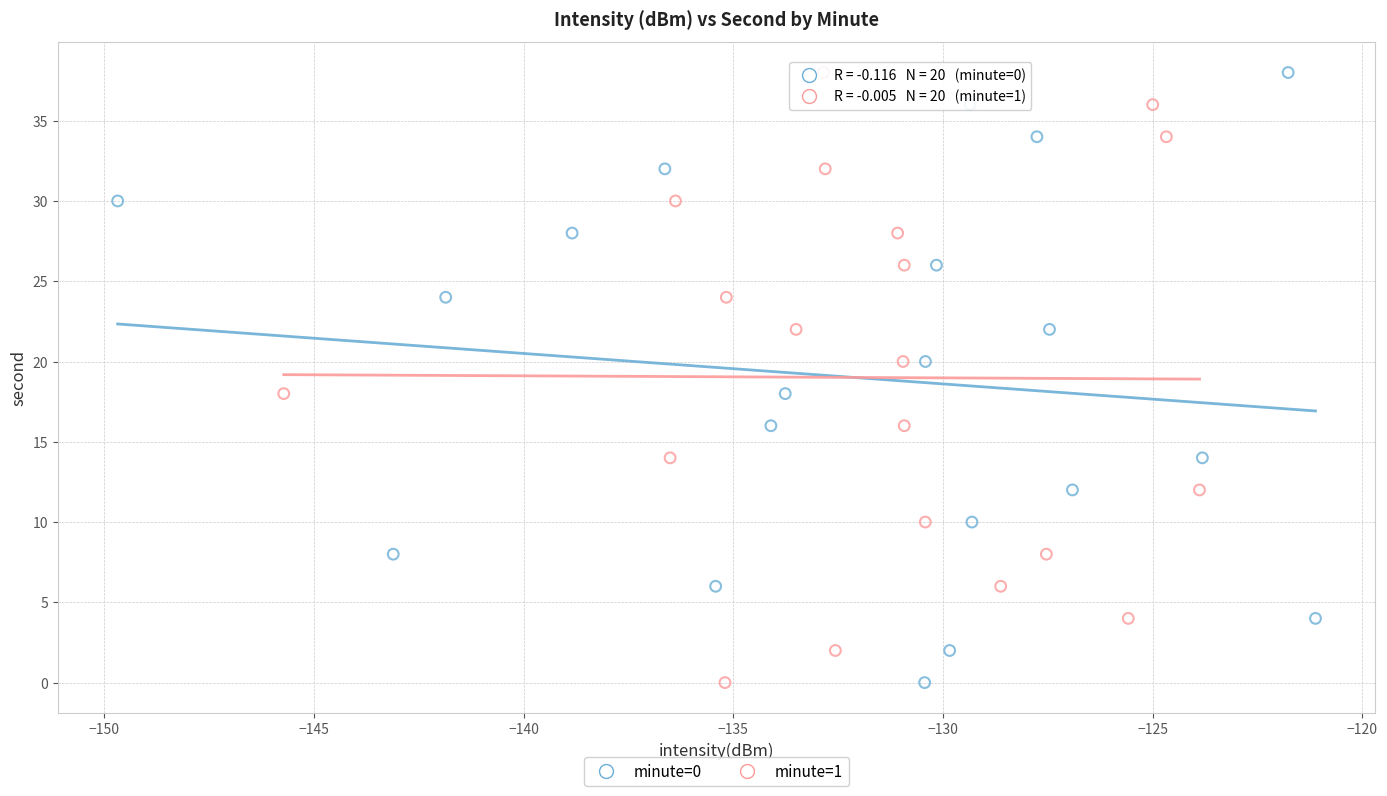

What are all the series names shown in the legend?

minute=0, minute=1